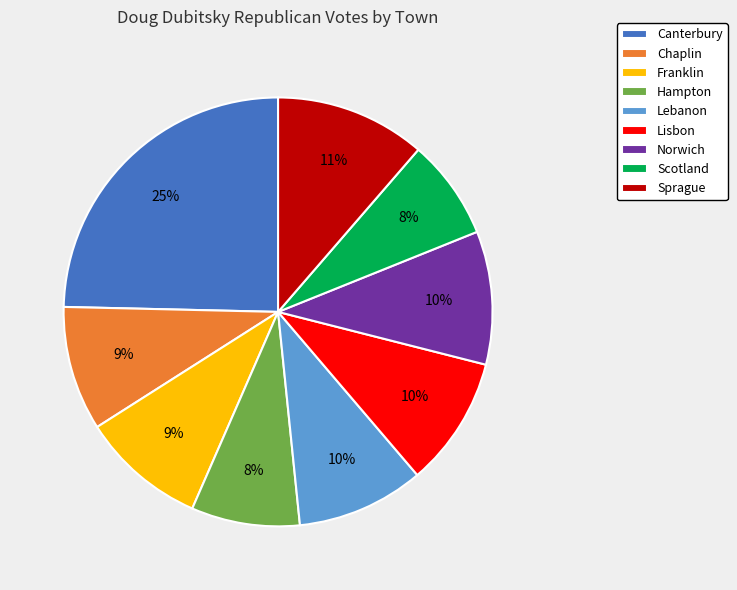

How many segments does this pie chart have?

9